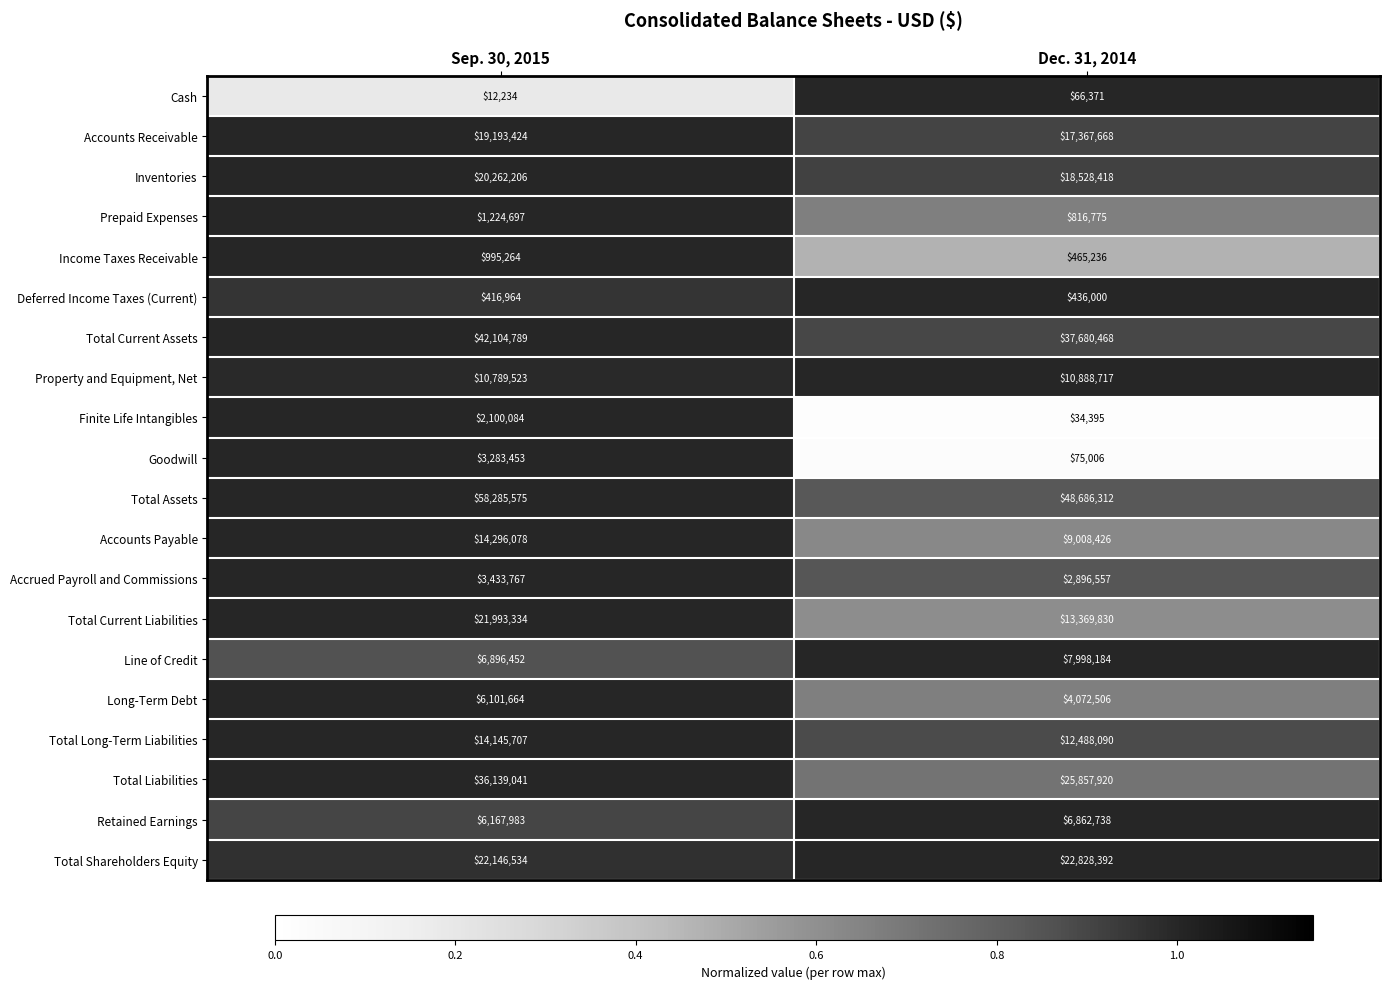

What is the minimum value for Accounts Payable?

9008426